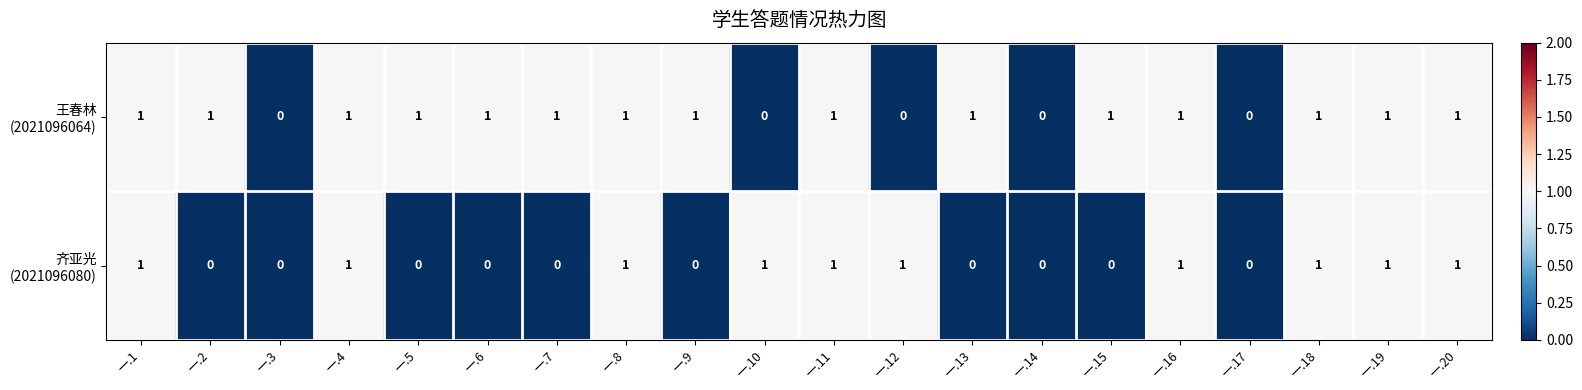

How many distinct data groups are displayed?

2